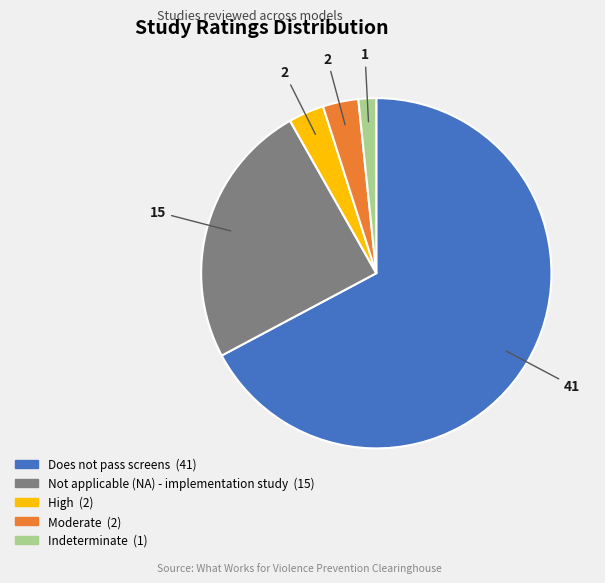

Which slice represents more than half of the pie?

Does not pass screens